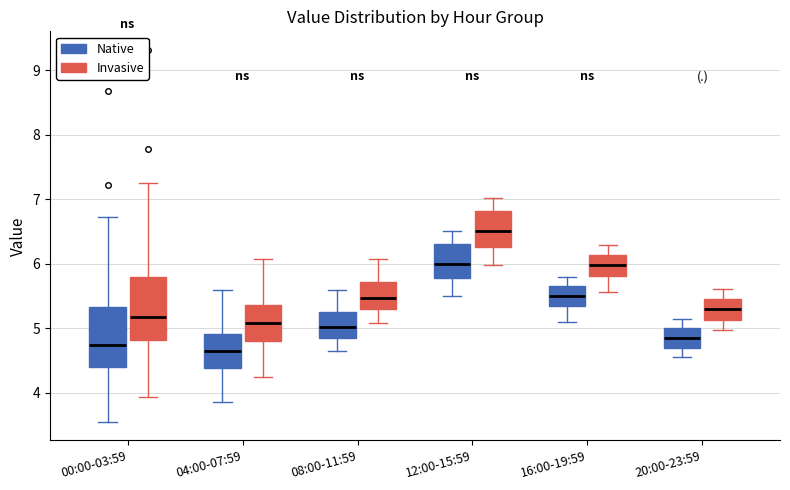

Reading left to right, read every box against the y-axis: the position of its median line, the range the box covers, and the ends of its whiskers. The values are not printed on the chart, so give them approximately, as read against the axis.

00:00-03:59 (Native): median 4.7, box 4.4 to 5.3, whiskers 3.6 to 6.7
00:00-03:59 (Invasive): median 5.2, box 4.8 to 5.8, whiskers 3.9 to 7.3
04:00-07:59 (Native): median 4.7, box 4.4 to 4.9, whiskers 3.9 to 5.6
04:00-07:59 (Invasive): median 5.1, box 4.8 to 5.4, whiskers 4.2 to 6.1
08:00-11:59 (Native): median 5.0, box 4.9 to 5.3, whiskers 4.7 to 5.6
08:00-11:59 (Invasive): median 5.5, box 5.3 to 5.7, whiskers 5.1 to 6.1
12:00-15:59 (Native): median 6.0, box 5.8 to 6.3, whiskers 5.5 to 6.5
12:00-15:59 (Invasive): median 6.5, box 6.3 to 6.8, whiskers 6.0 to 7.0
16:00-19:59 (Native): median 5.5, box 5.3 to 5.7, whiskers 5.1 to 5.8
16:00-19:59 (Invasive): median 6.0, box 5.8 to 6.1, whiskers 5.6 to 6.3
20:00-23:59 (Native): median 4.9, box 4.7 to 5.0, whiskers 4.6 to 5.2
20:00-23:59 (Invasive): median 5.3, box 5.1 to 5.5, whiskers 5.0 to 5.6